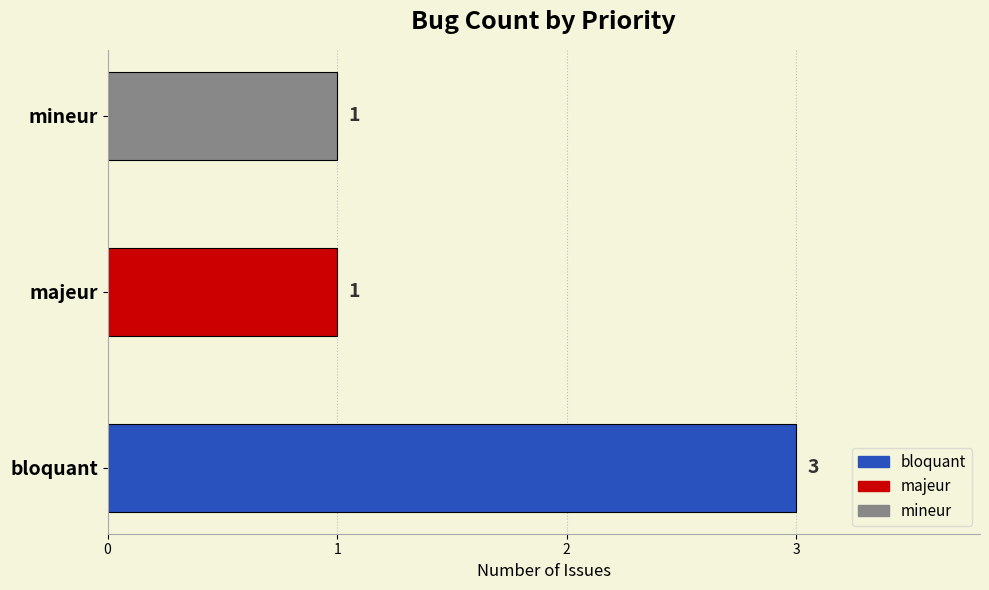

How many series are shown in this chart?

1